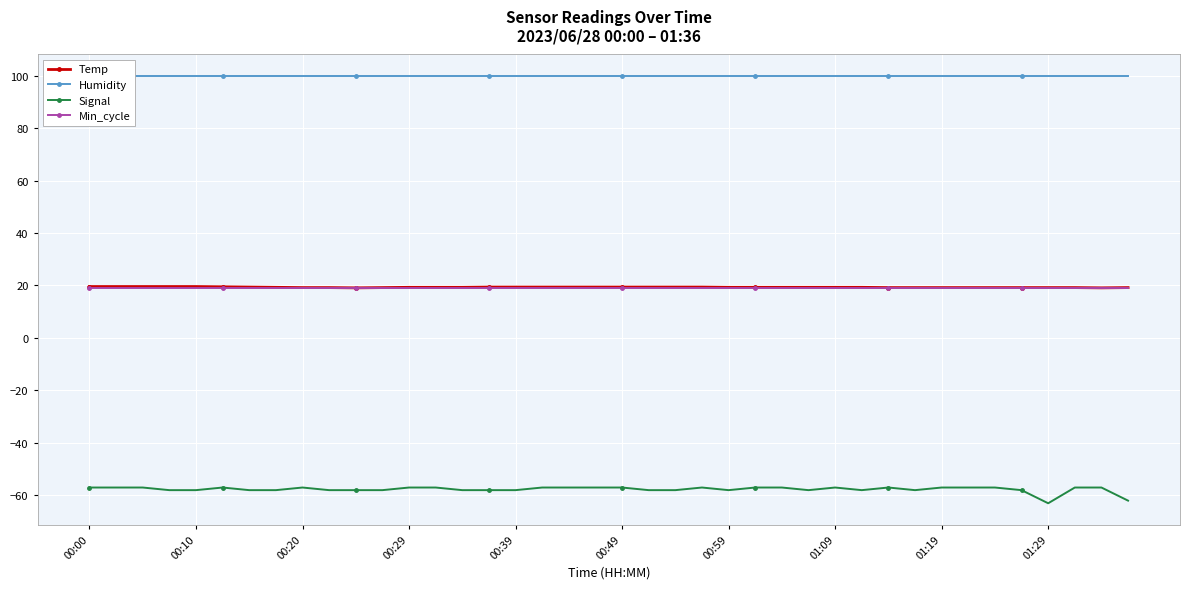

How many data points does each series have?

40